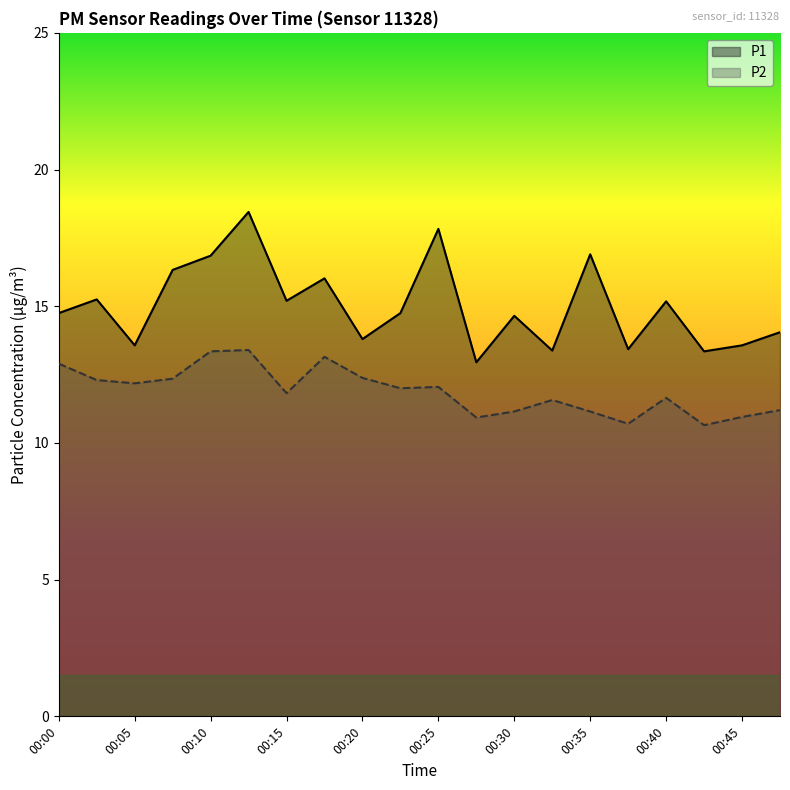

What are all the series names shown in the legend?

P1, P2